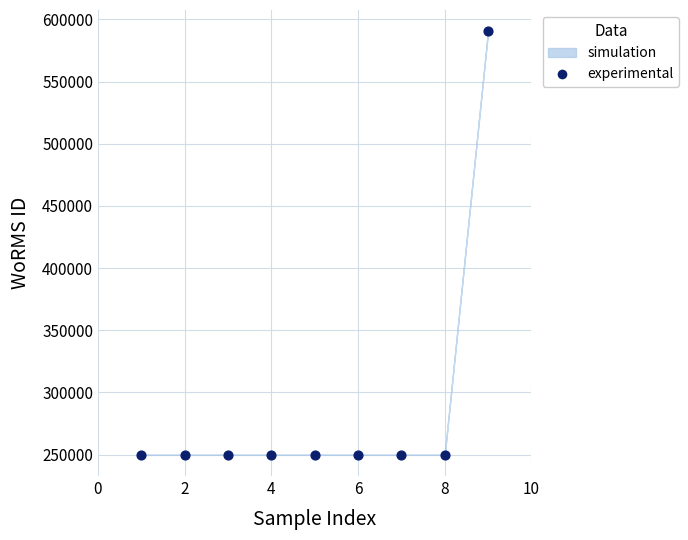

What is the range of Y values (max minus min)?

340826